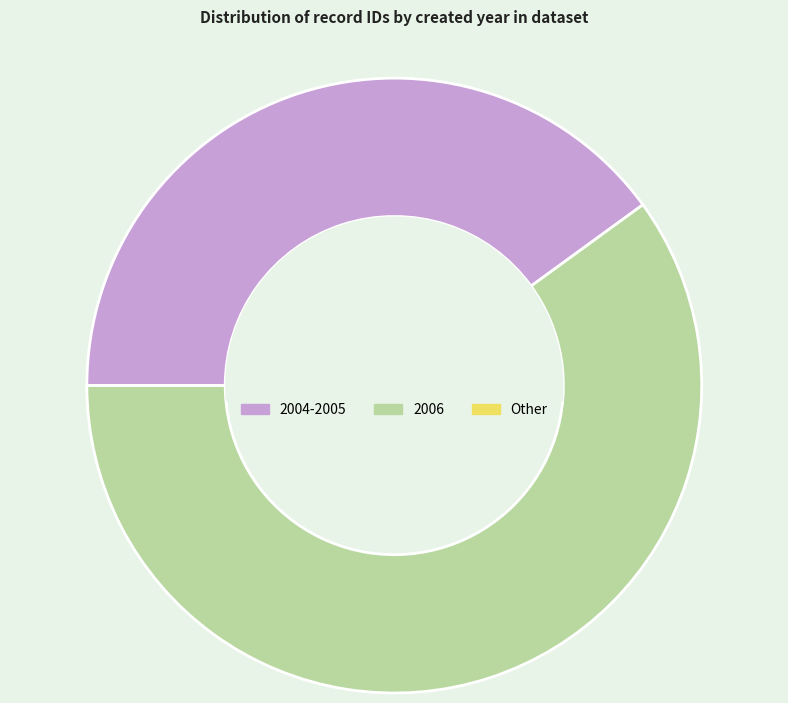

True or false: 2006 accounts for 75% of the total.

False